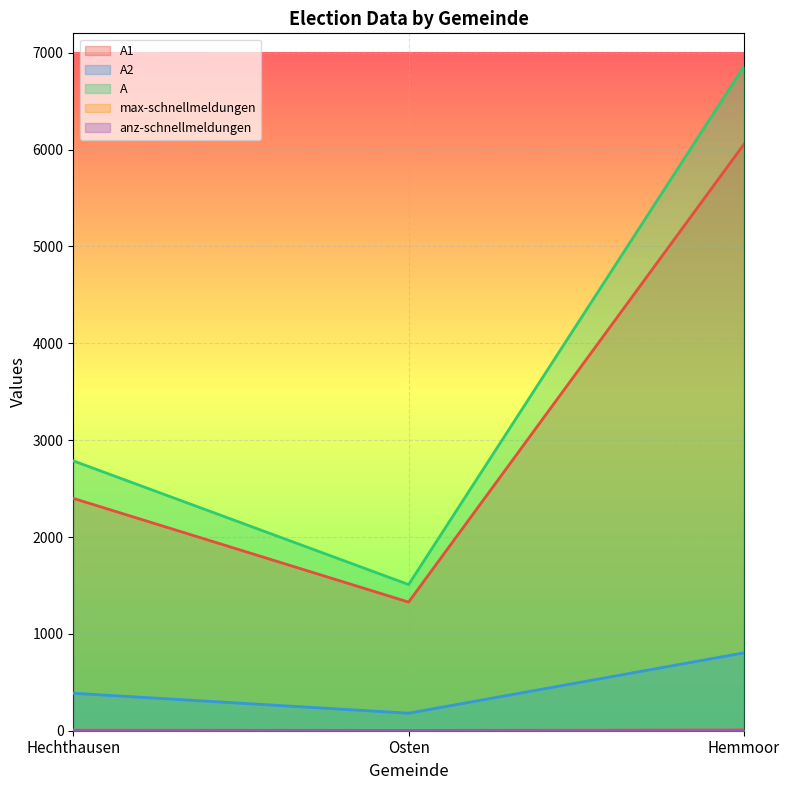

Does the chart display data point markers on the line(s)?

No